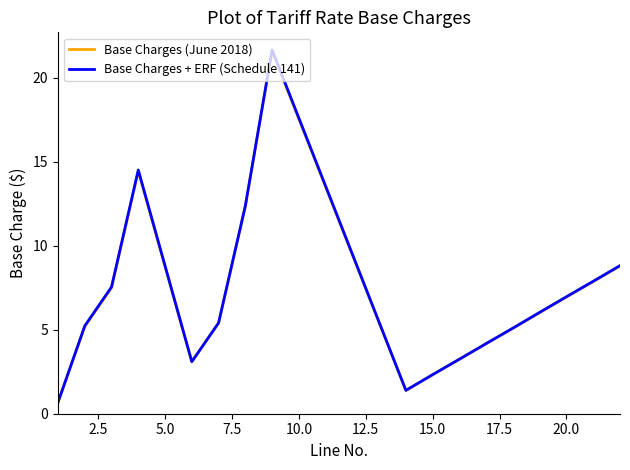

What are all the series names shown in the legend?

Base Charges (June 2018), Base Charges + ERF (Schedule 141)